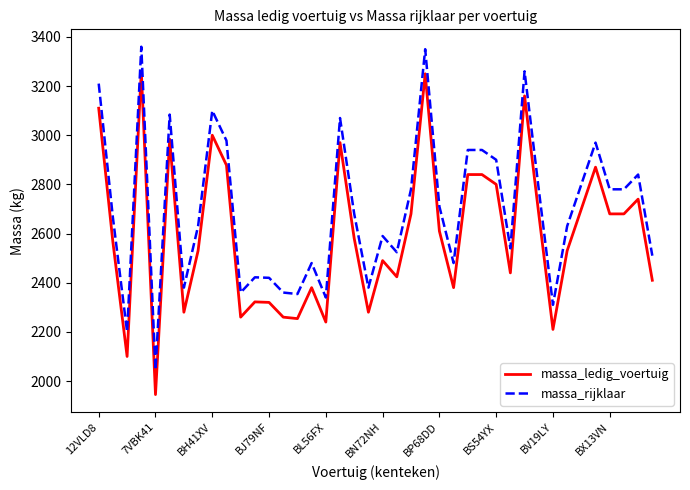

What is the maximum value for massa_ledig_voertuig?

3260